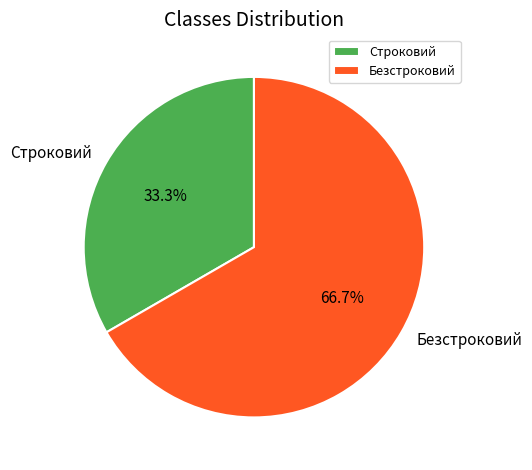

Combined, do Строковий and Безстроковий account for over 50%?

Yes